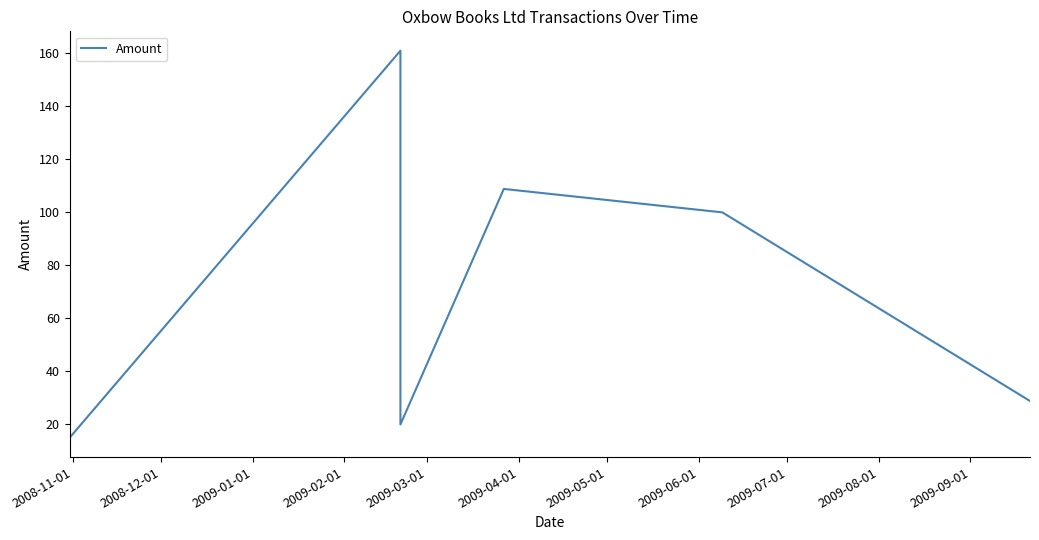

What is the maximum value shown in the chart?

160.9